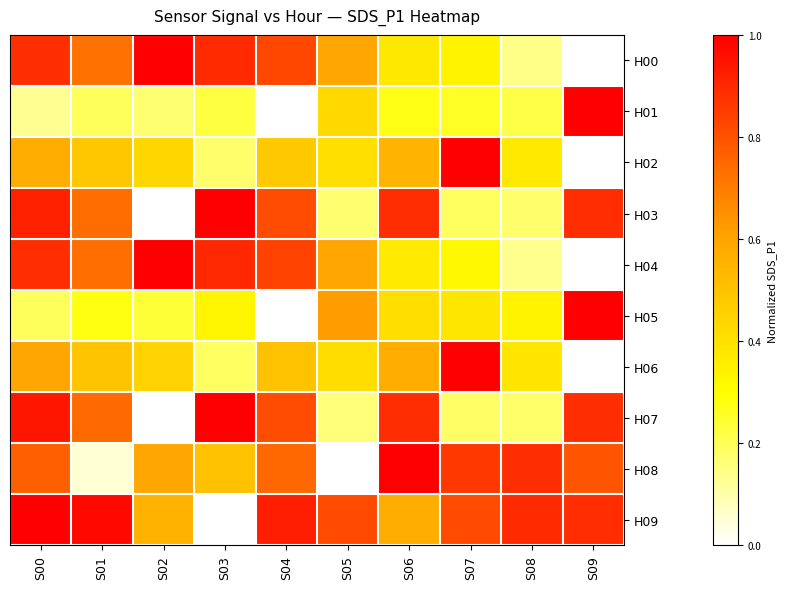

Which category has the lowest value across all series?

S09